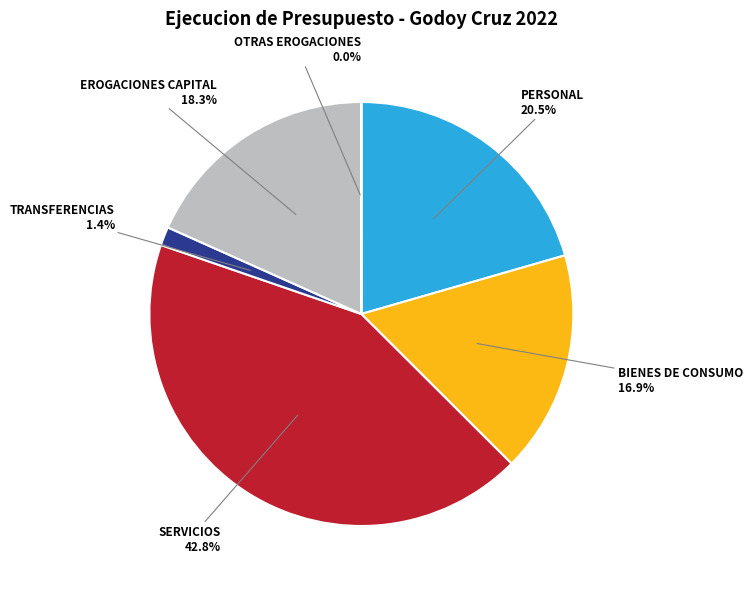

Does any single category account for the majority?

No